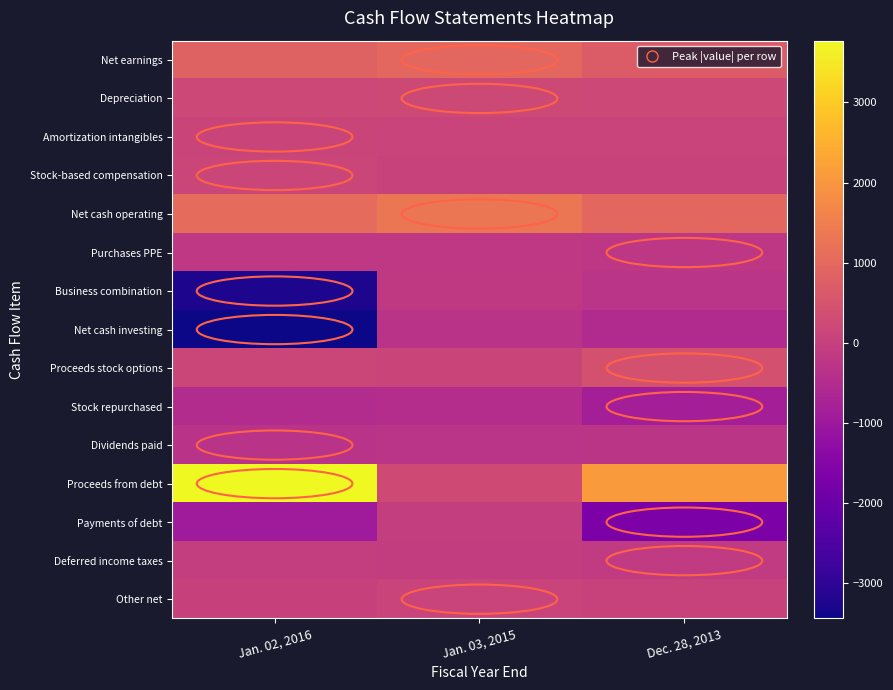

Which label corresponds to the smallest value in the chart?

Jan. 02, 2016